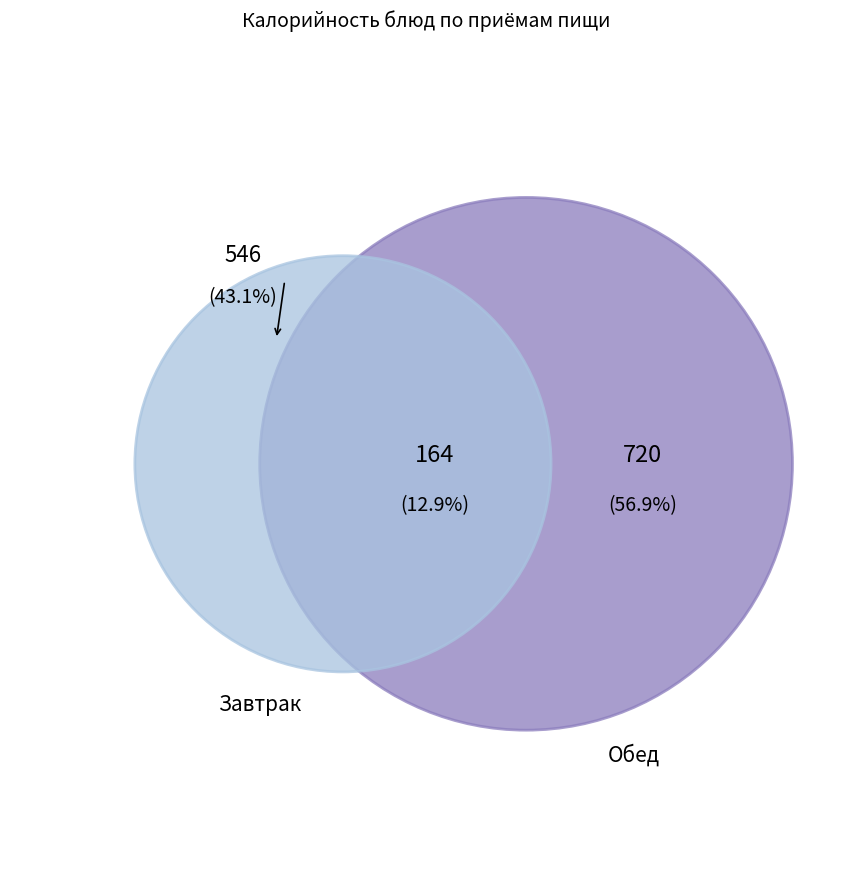

What percentage do Гренки из пшеничного хлеба and Хлеб ржаной together represent?

6.6%